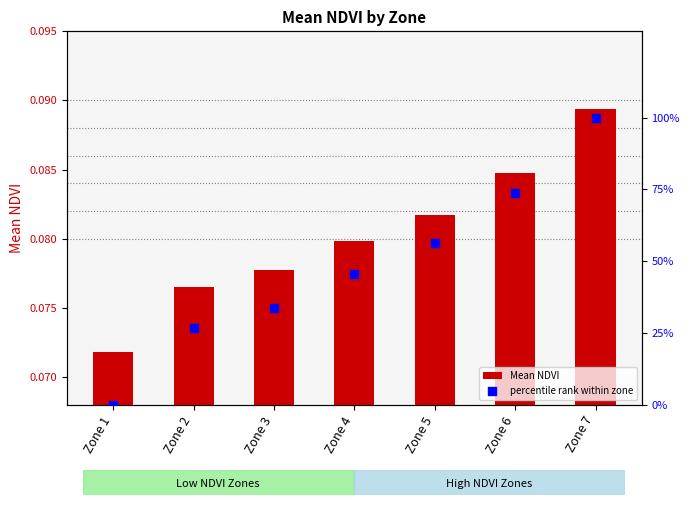

Which series has the widest spread of Y values?

percentile rank within zone